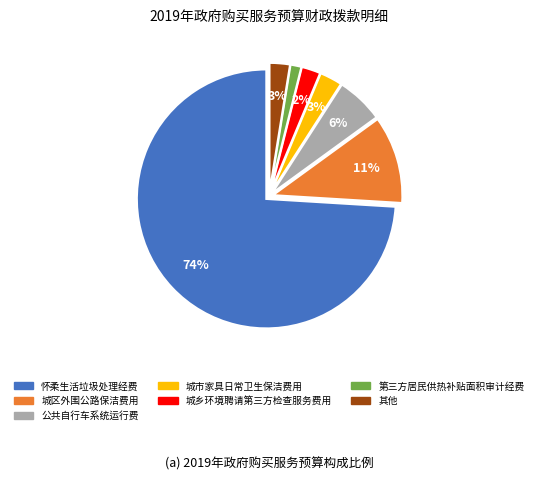

Does any single category account for the majority?

Yes